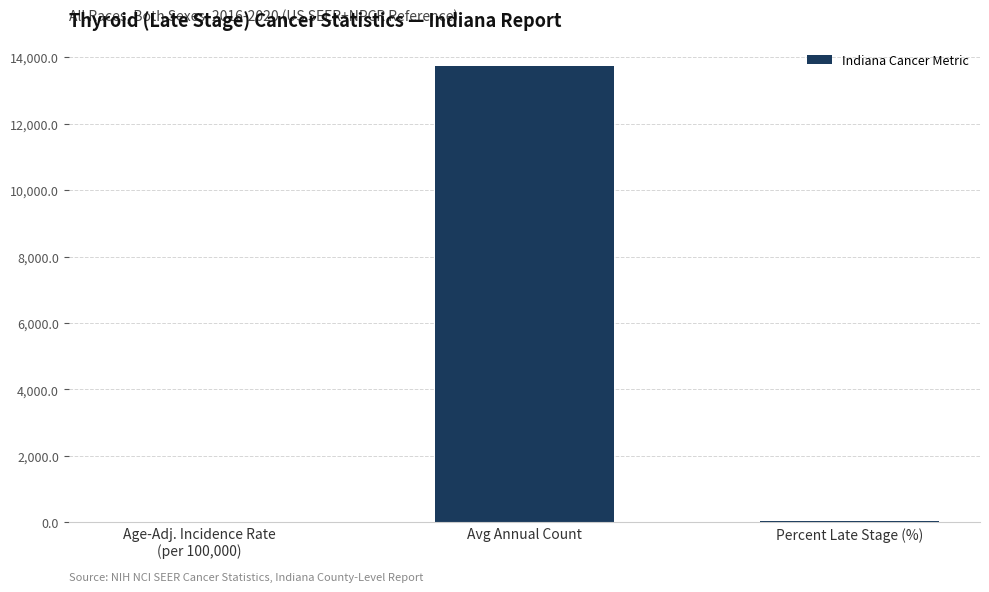

Count the number of categories in the chart.

3